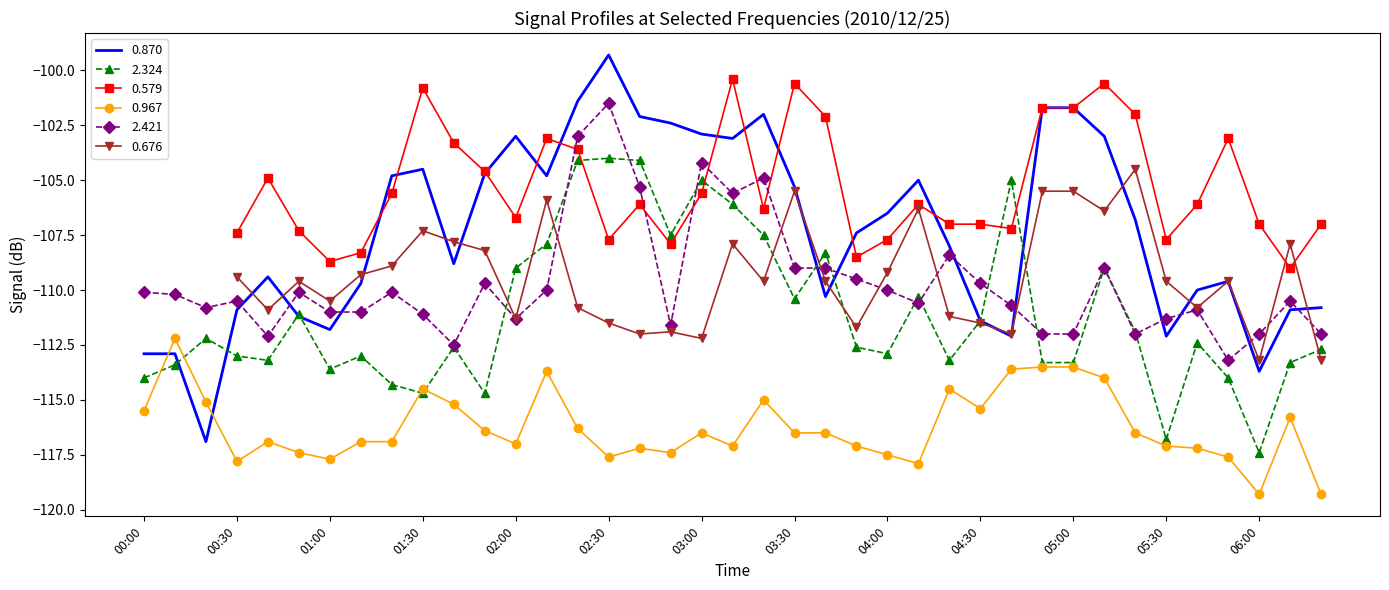

What is the maximum value shown in the chart?

-99.3